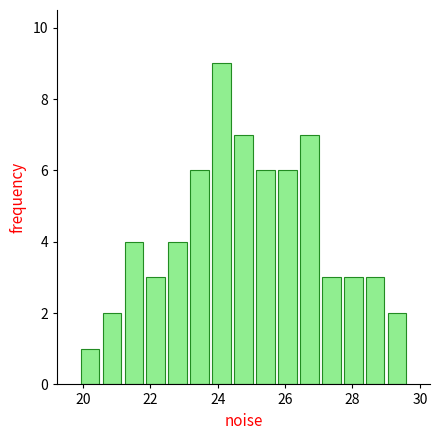

Around what value on the x-axis is the tallest bar? Give the approximate position of its centre, as read against the axis.

24.2